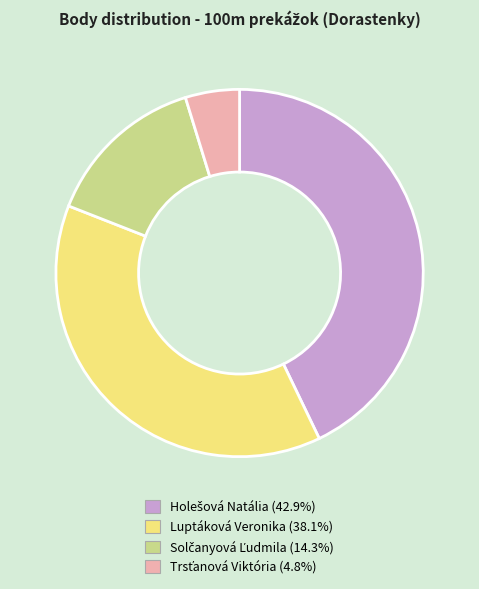

Is there any slice that represents more than half of the pie?

No